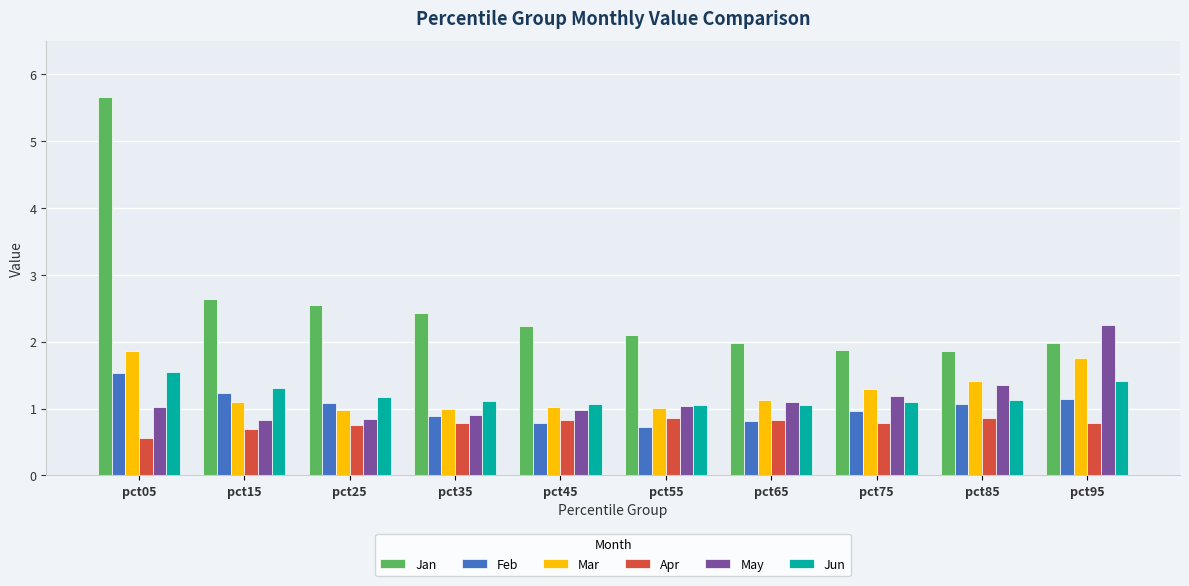

The Apr series shows 0.2 at pct35. True or false?

False